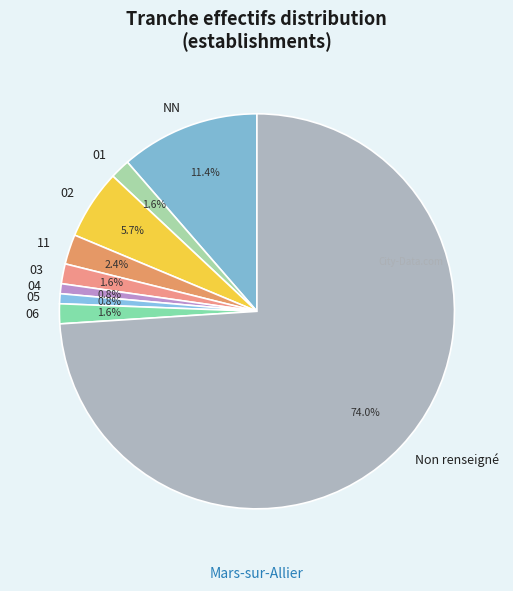

Which slice is the largest?

Non renseigné